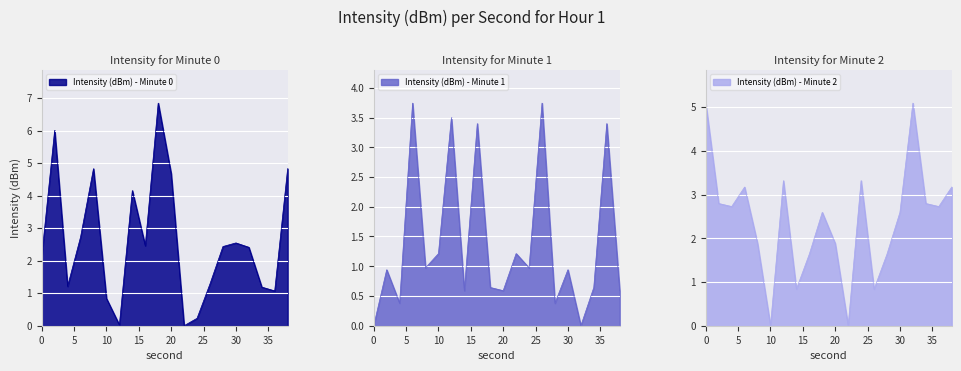

What value does the Intensity (dBm) - Minute 1 series have at 34?

0.6